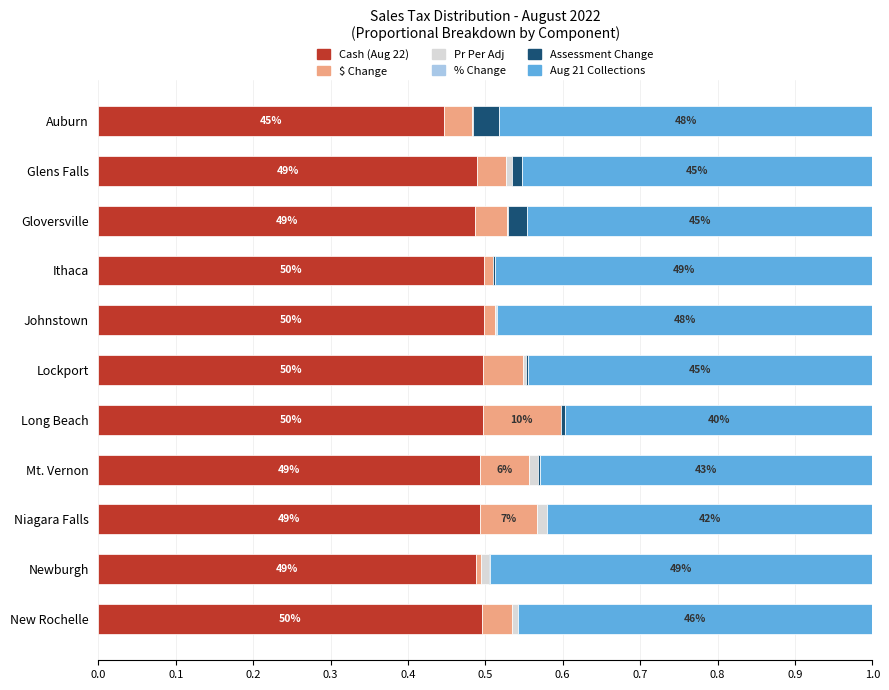

How many series are shown in this chart?

6